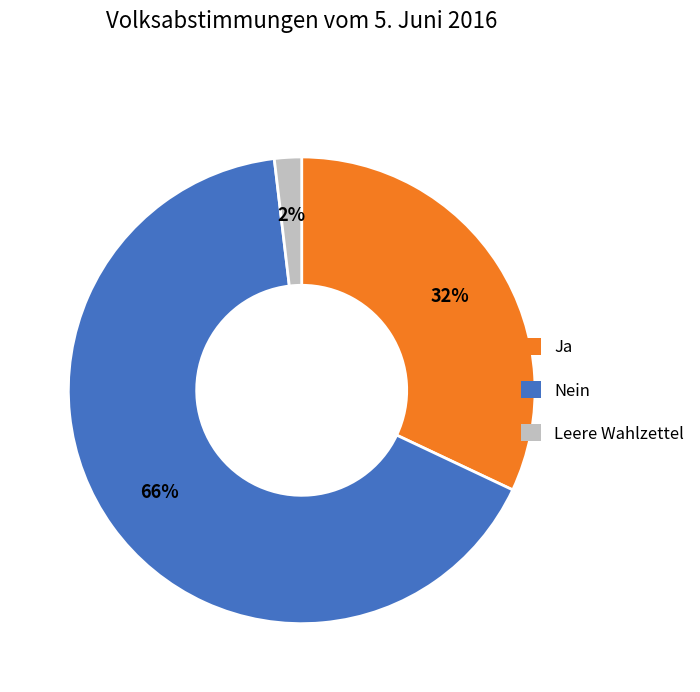

What is the majority slice?

Nein